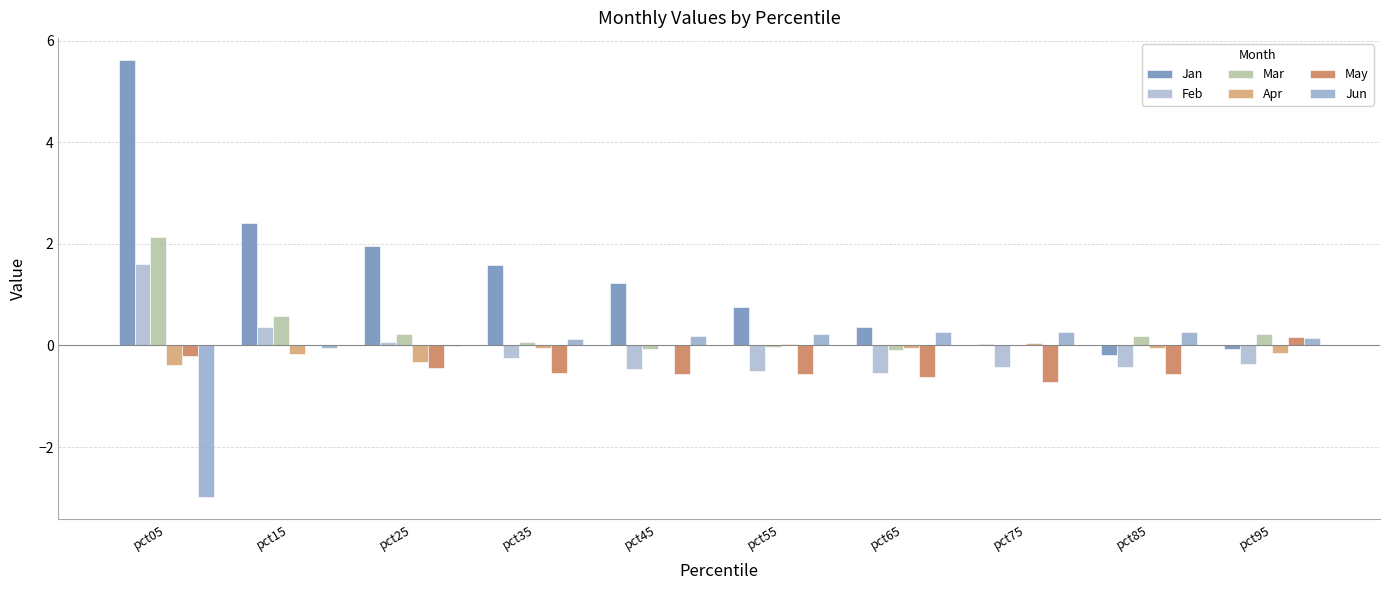

At pct75, list the series in order from smallest to largest.

May, Feb, Mar, Jan, Apr, Jun